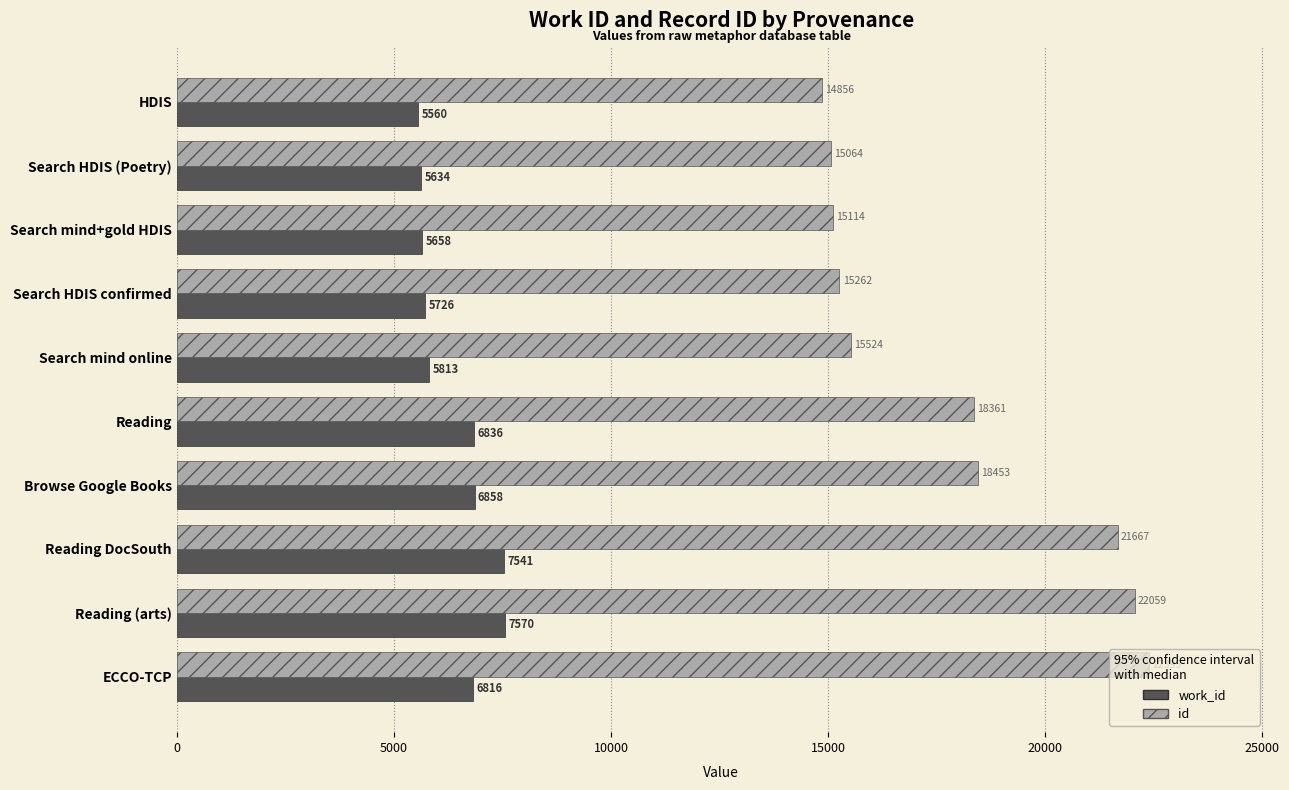

List the labels in order of id value, largest first.

ECCO-TCP, Reading (arts), Reading DocSouth, Browse Google Books, Reading, Search mind online, Search HDIS confirmed, Search mind+gold HDIS, Search HDIS (Poetry), HDIS